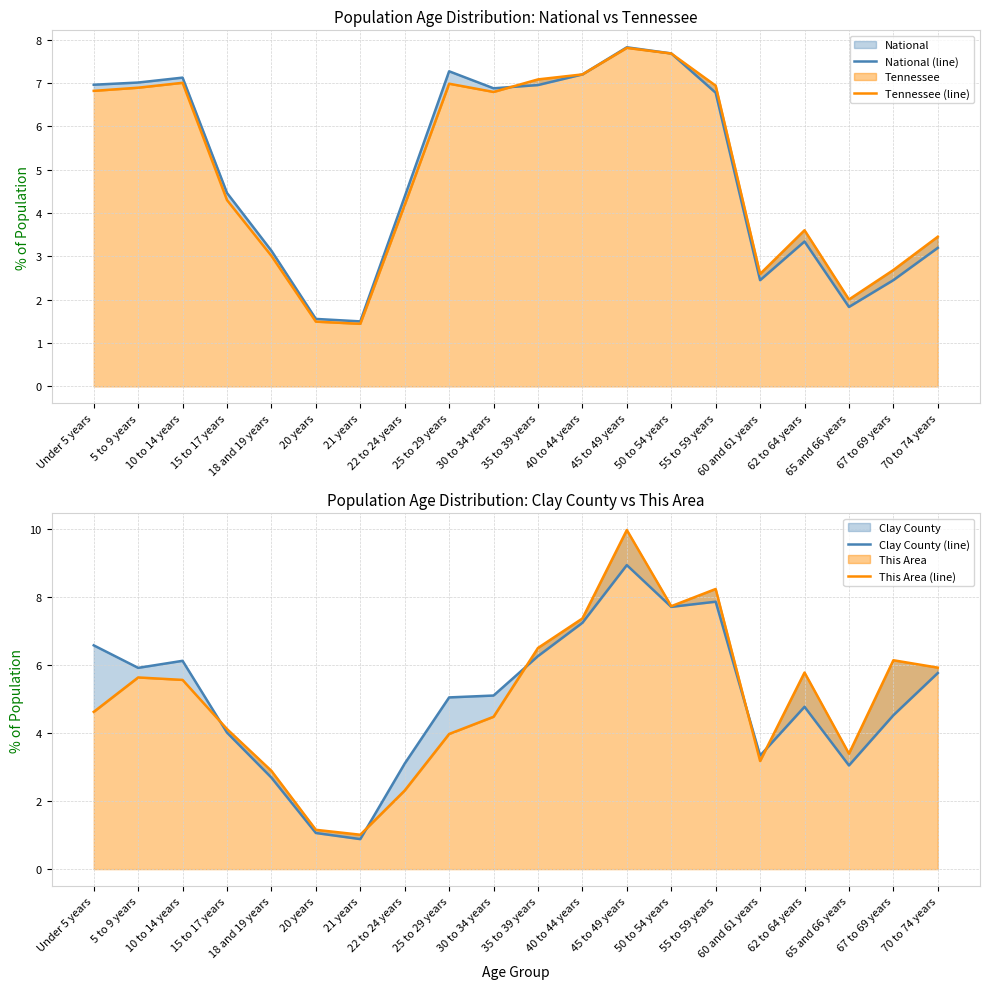

What is the lowest value of the This Area (line) series?

1.0